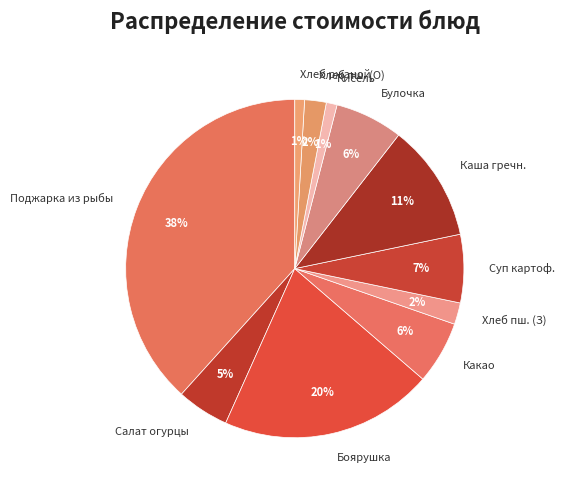

Count the number of slices in the pie.

11